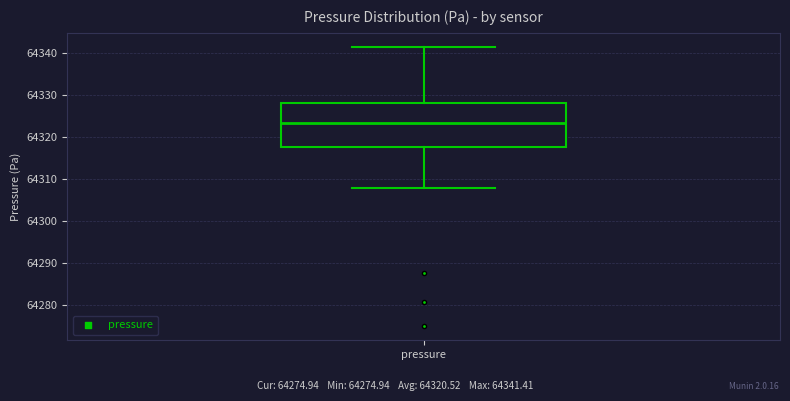

Transcribe this box plot: give where the median line is, the range the box spans, and where the two whiskers end, as read against the y-axis. The values are not printed on the chart, so give them approximately, as read against the axis.

median 64323, box 64318 to 64328, whiskers 64308 to 64341